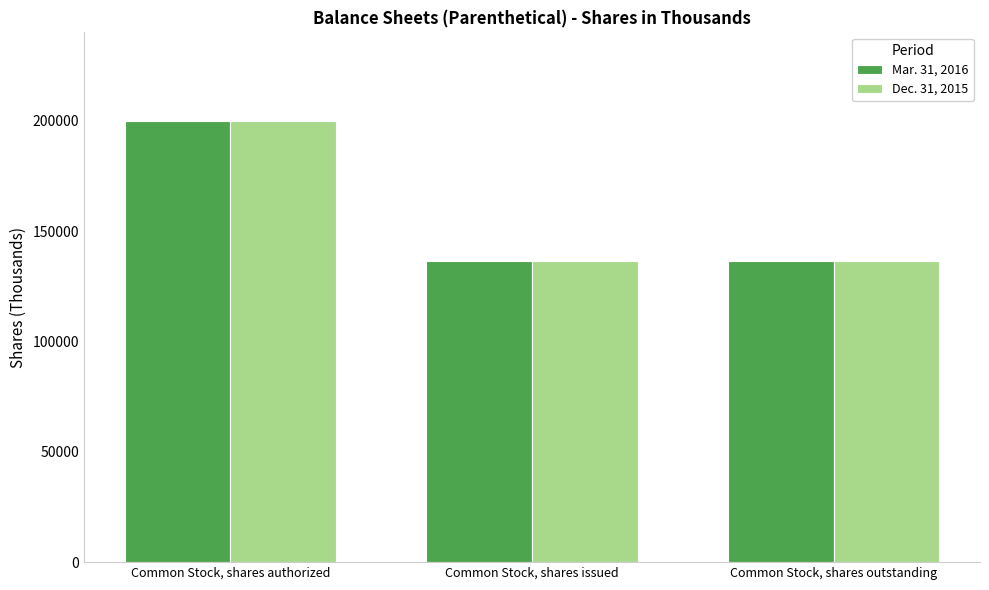

At how many categories does at least one series exceed 144337?

1